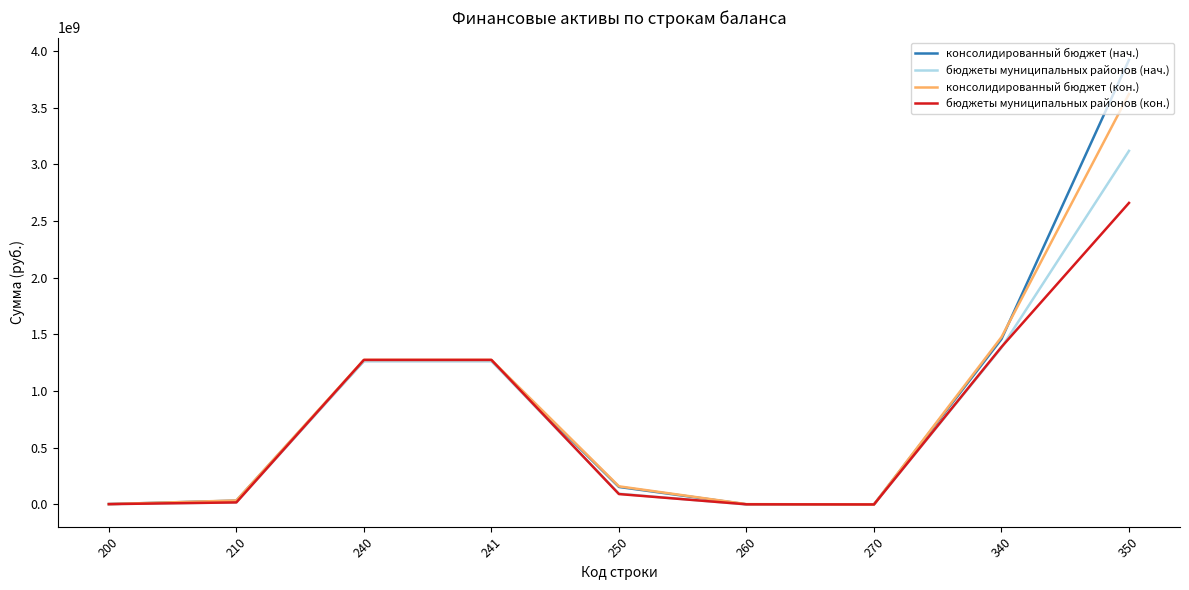

True or false: бюджеты муниципальных районов (кон.) has a value of 4572002426.1 at 350.

False